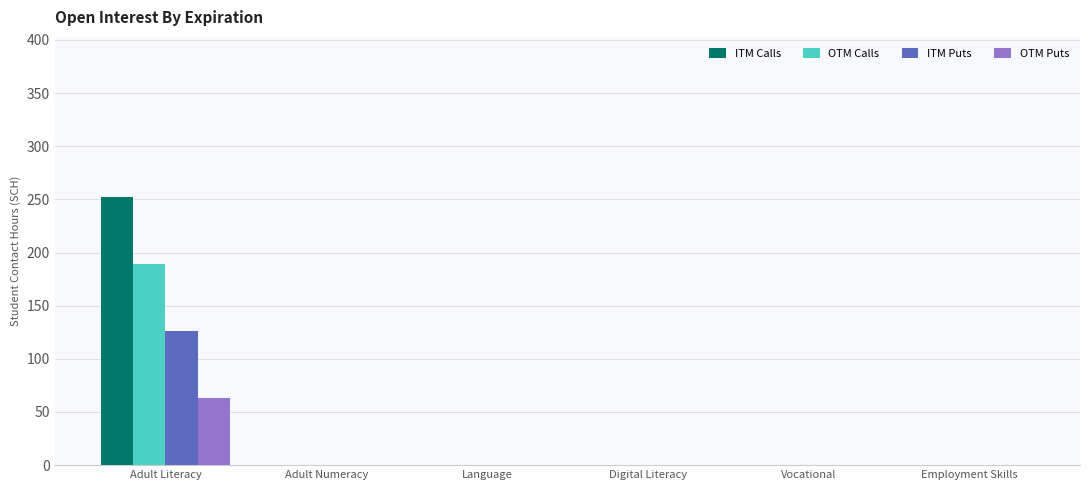

How many groups of bars are there?

6